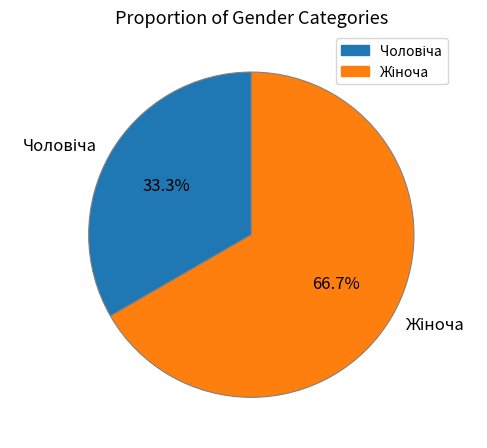

How many slices are in this pie chart?

2